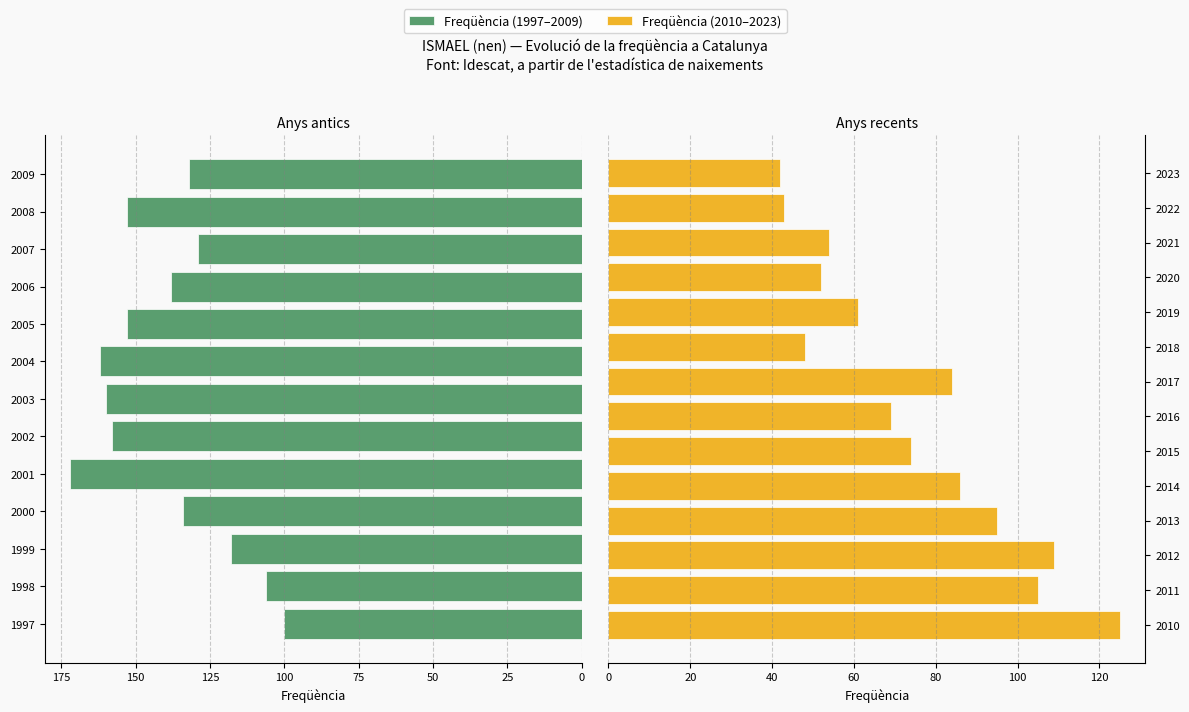

Does the chart contain stacked bars?

No